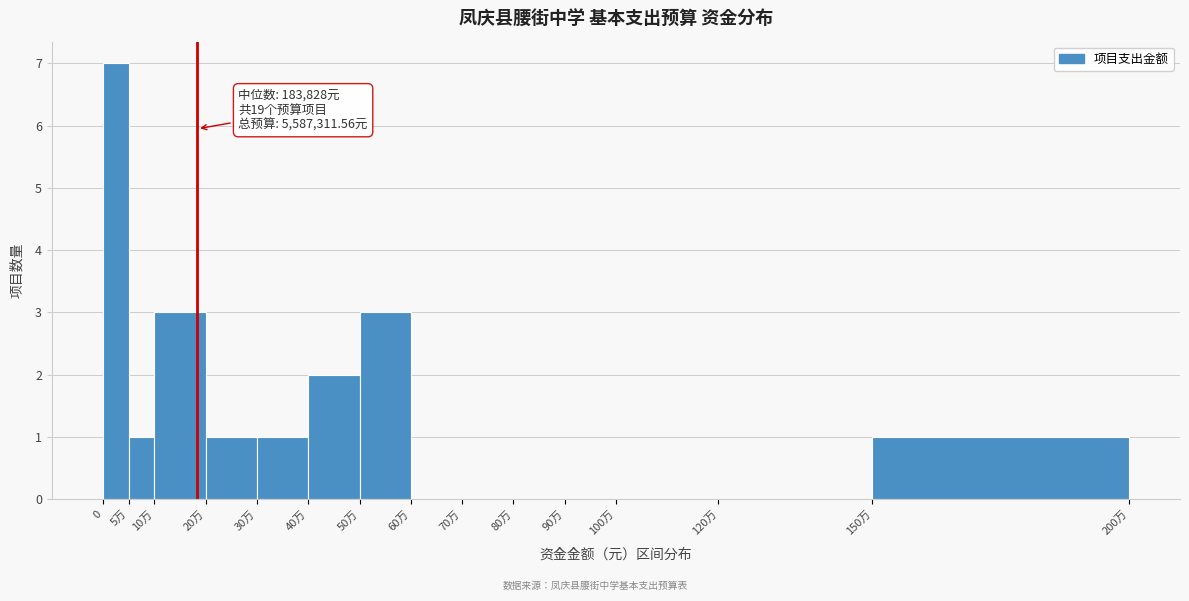

Reading right to left, list all the values displayed in this chart.

150万=1	120万=0	100万=0	90万=0	80万=0	70万=0	60万=0	50万=3	40万=2	30万=1	20万=1	10万=3	5万=1	0=7